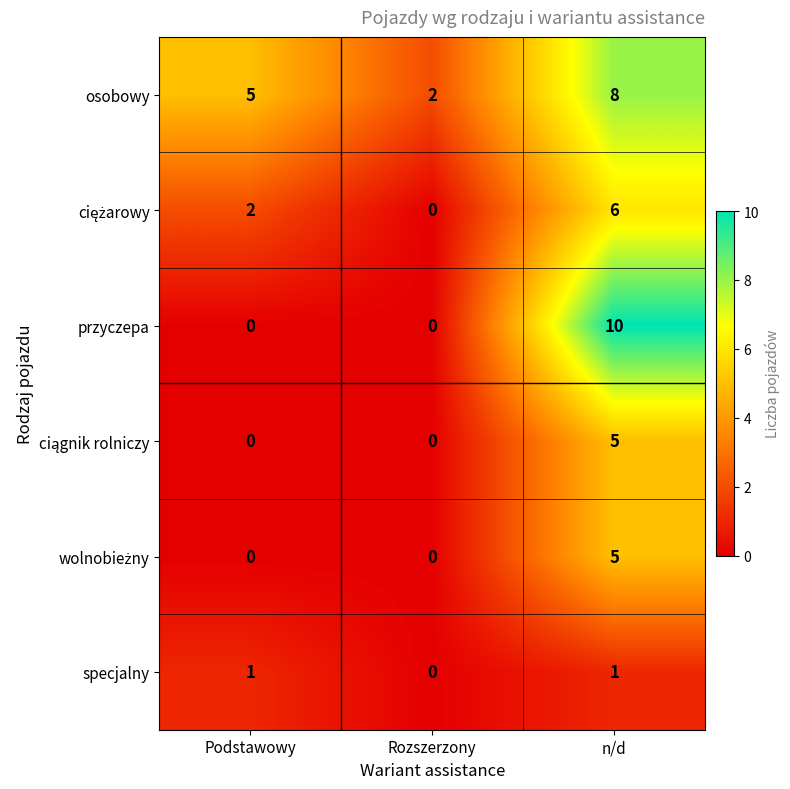

Between Podstawowy and n/d, which series saw the biggest shift?

przyczepa